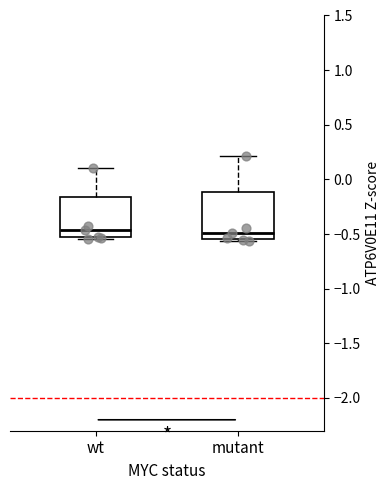

Reading left to right, read every box against the y-axis: the position of its median line, the range the box covers, and the ends of its whiskers. The values are not printed on the chart, so give them approximately, as read against the axis.

wt: median -0.45, box -0.55 to -0.15, whiskers -0.55 (just below the box's lower edge) to 0.10
mutant: median -0.50, box -0.55 to -0.10, whiskers -0.55 (just below the box's lower edge) to 0.20